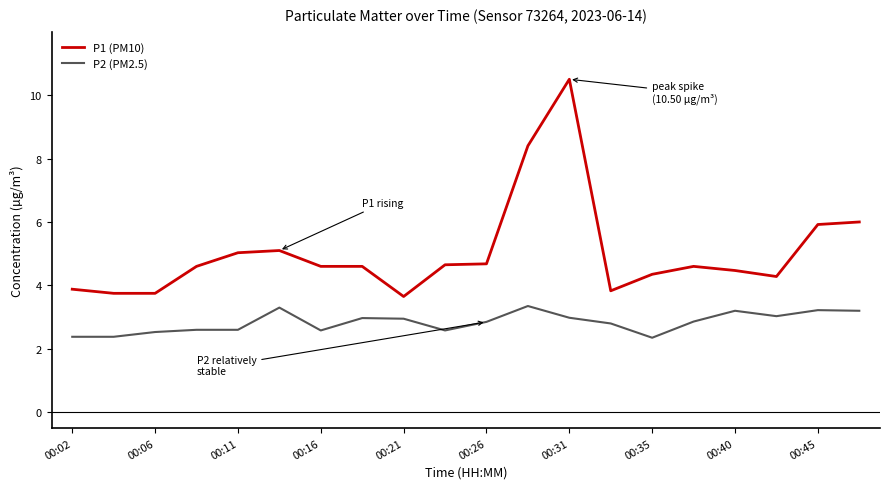

True or false: P2 (PM2.5) and P1 (PM10) intersect in this chart.

False